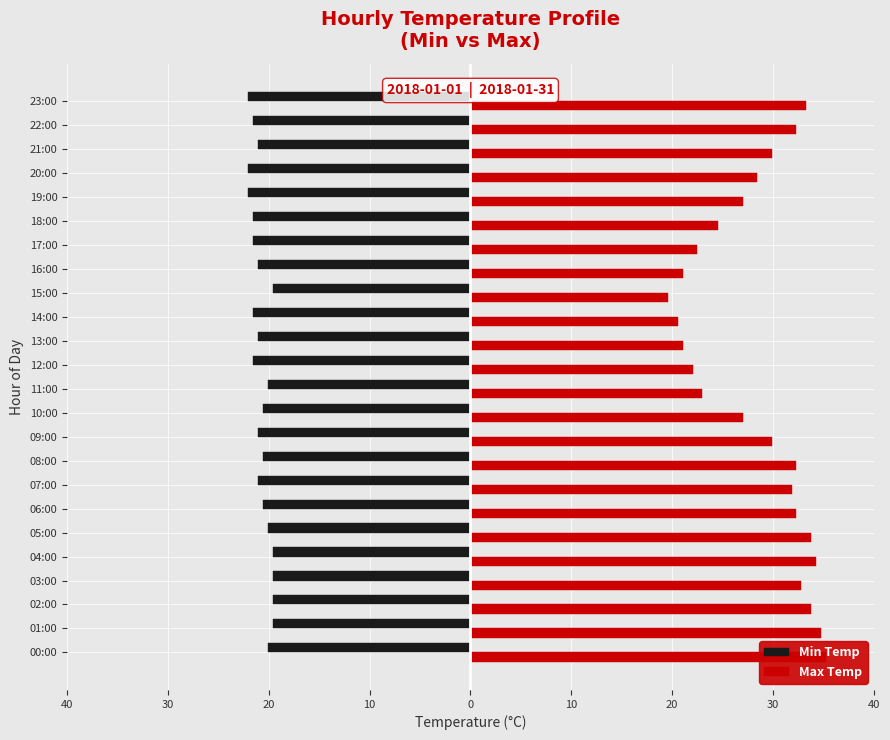

Between 10 and 11, which series saw the biggest shift?

Max Temp